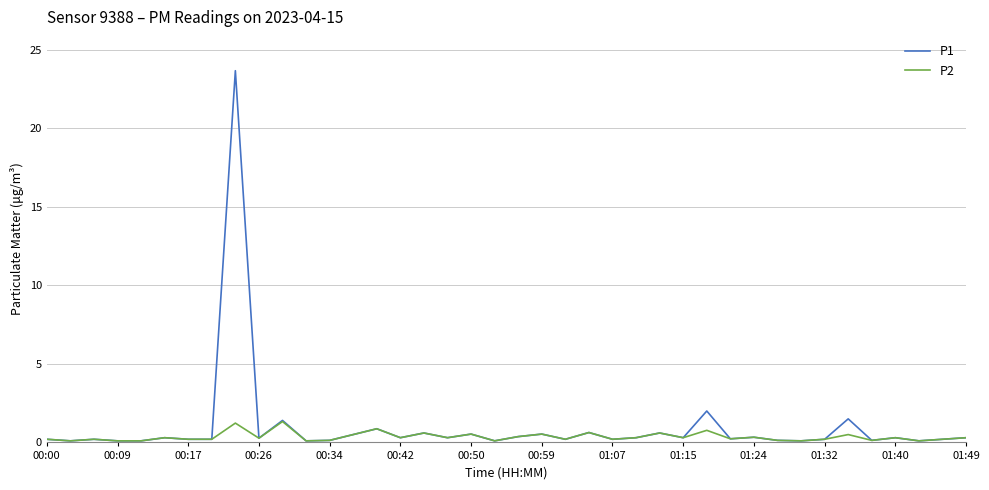

Which series has the largest range (max minus min)?

P1